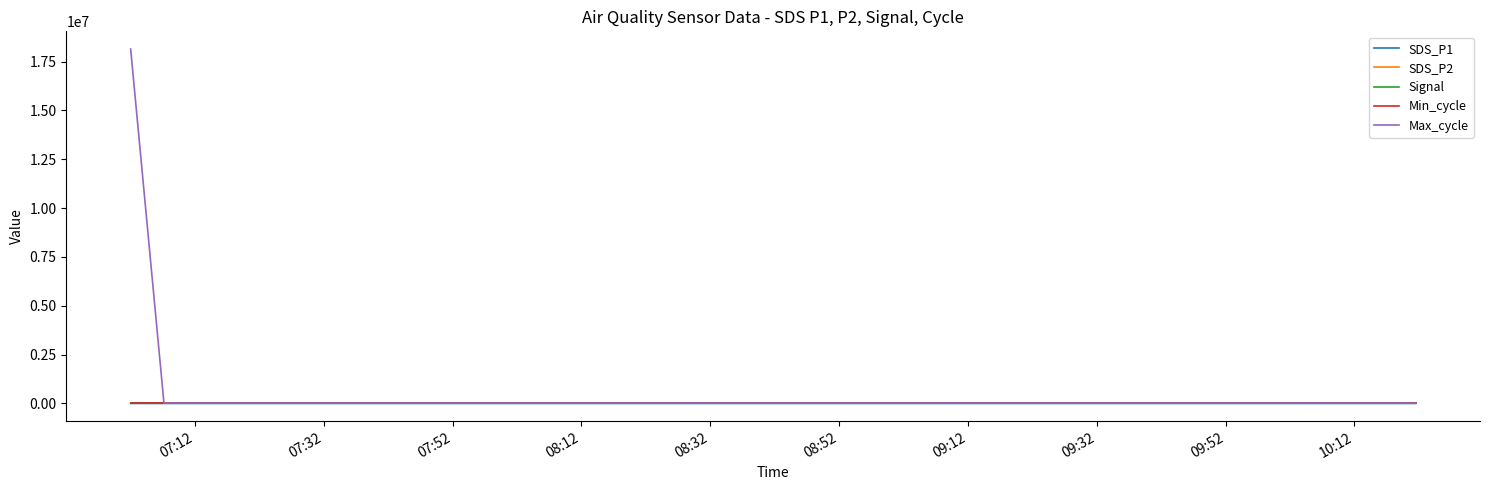

How many lines are shown in the chart?

5